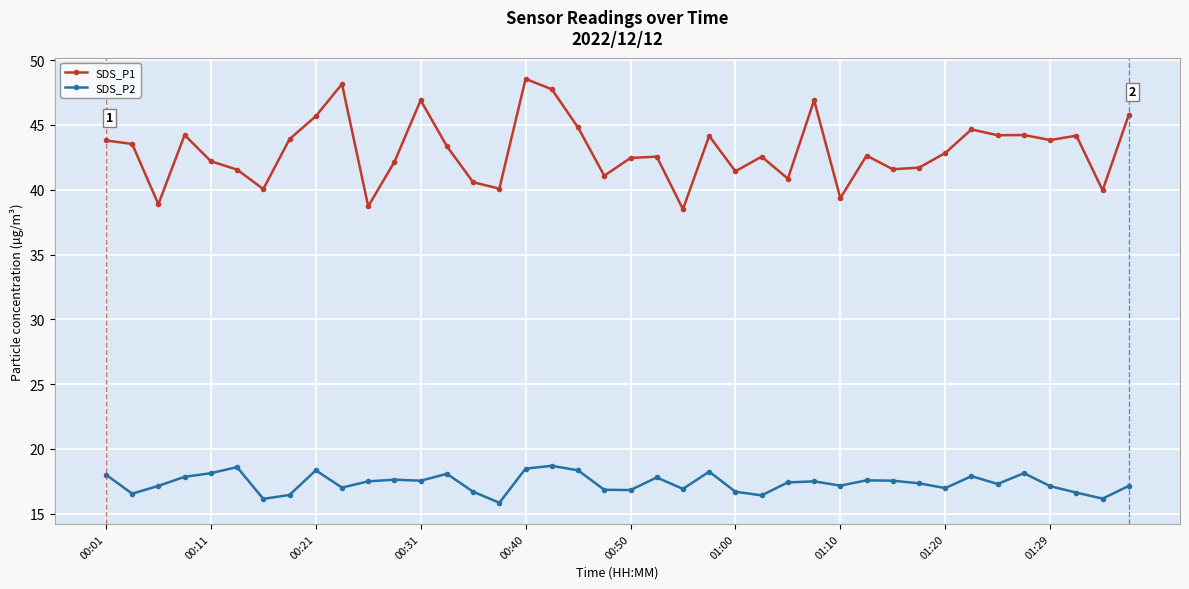

Which series has the largest range (max minus min)?

SDS_P1